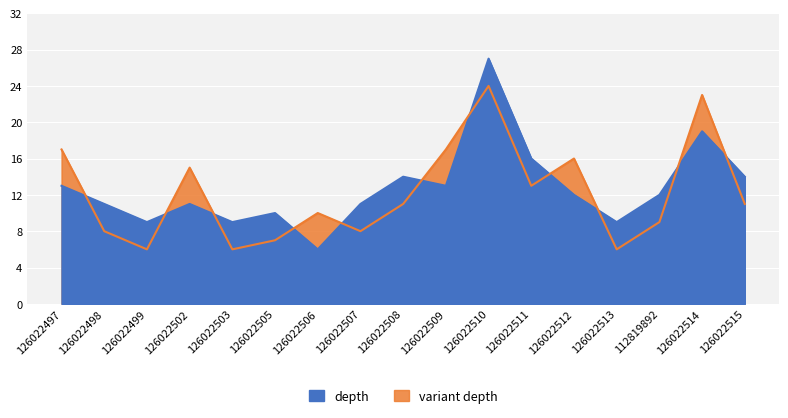

What is the label of the 3rd point from the right?

112819892